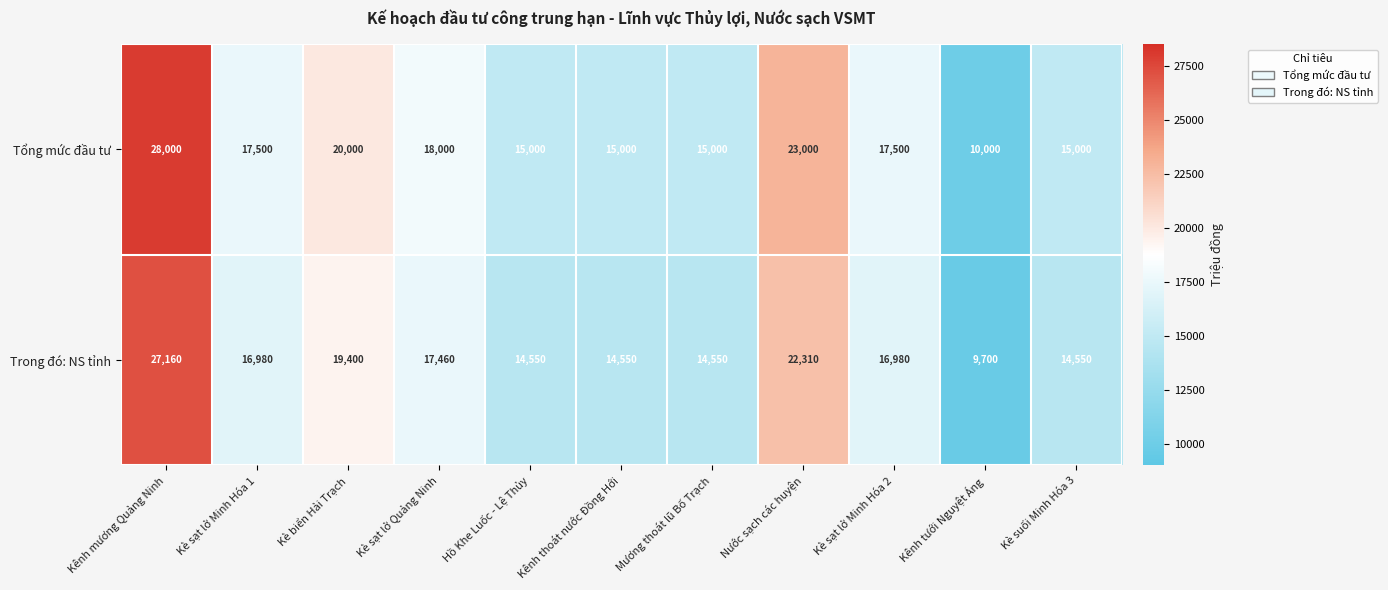

At which label does Trong đó: NS tỉnh first exceed 16980?

Kênh mương Quảng Ninh